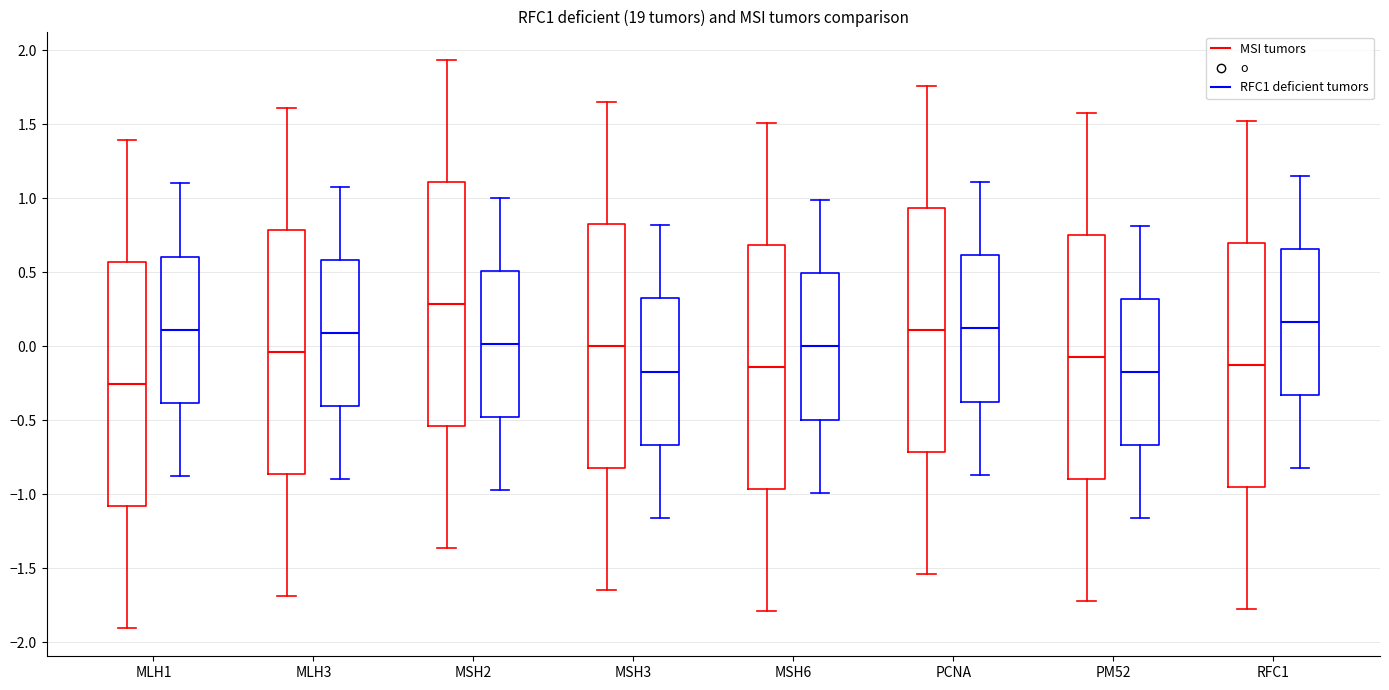

Where is the upper edge of the box for MSH6 (MSI tumors) on the y-axis? The values are not printed on the chart, so give them approximately, as read against the axis.

0.70